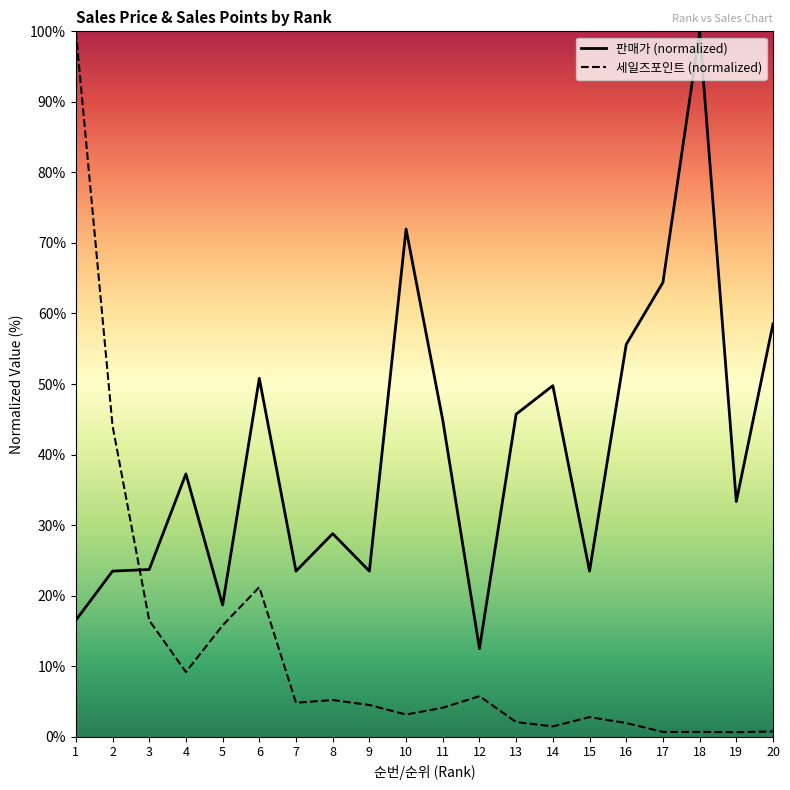

What is the spread (max minus min) of values at 18?

99.3